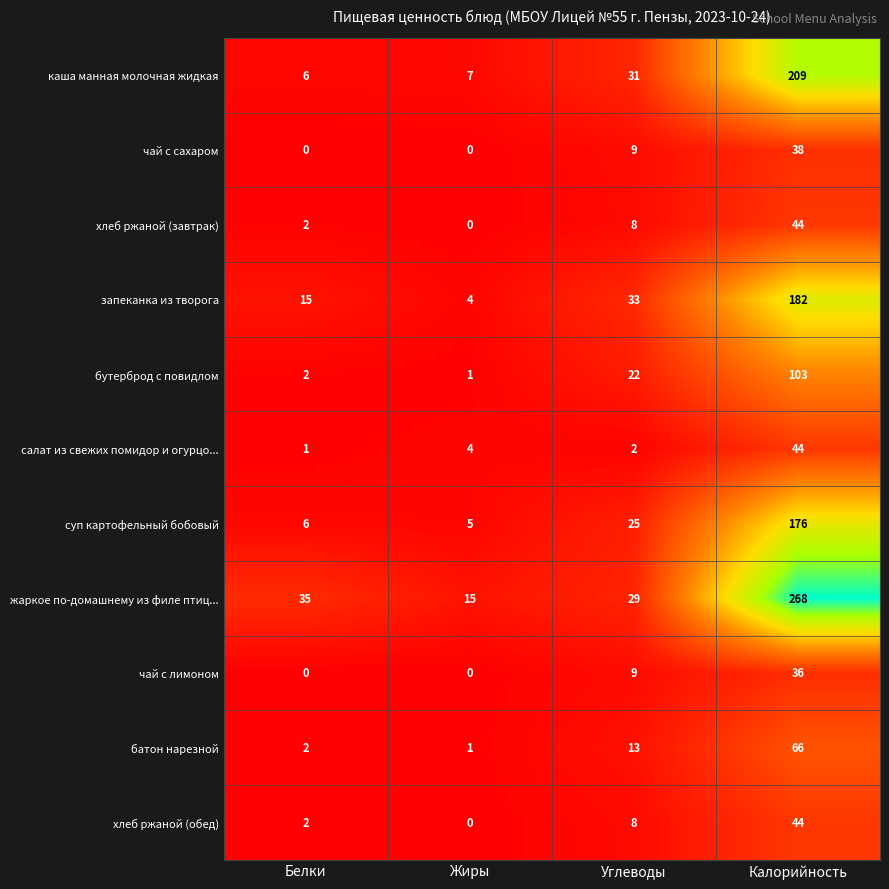

Which series has the largest range (max minus min)?

жаркое по-домашнему из филе птиц...